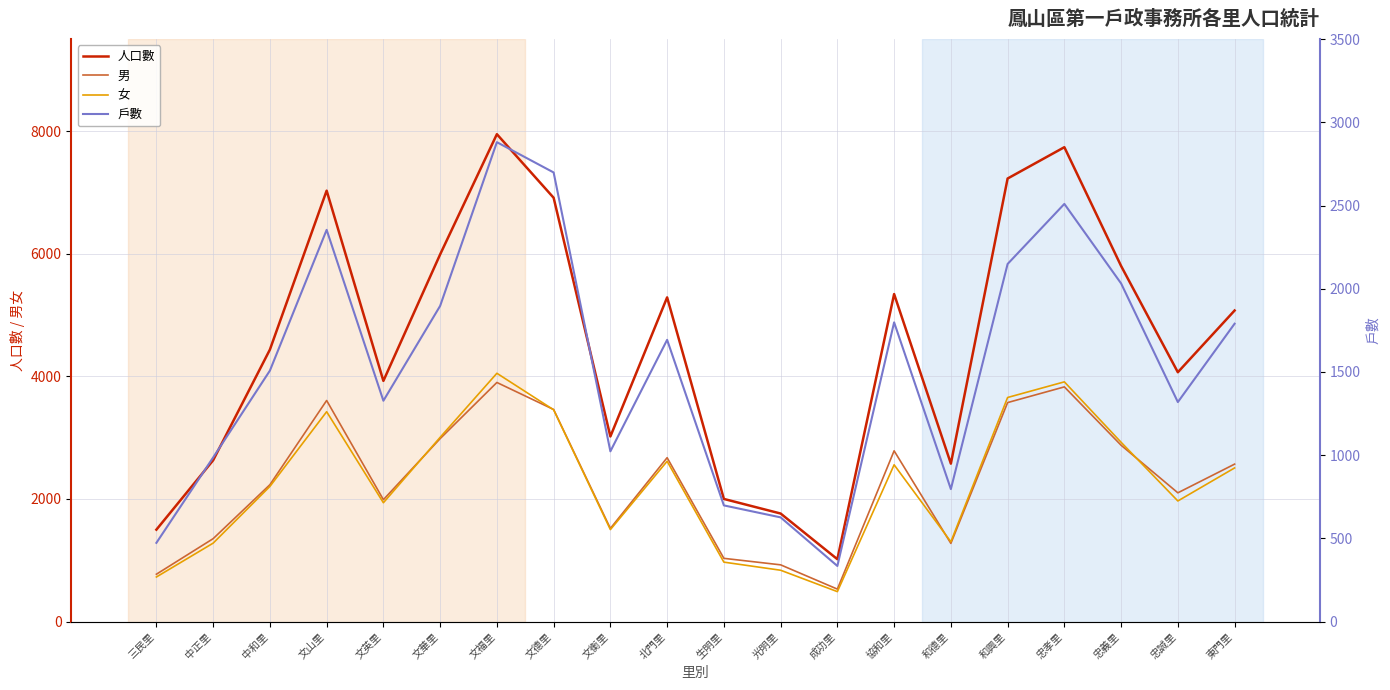

True or false: 人口數 and 戶數 intersect in this chart.

False